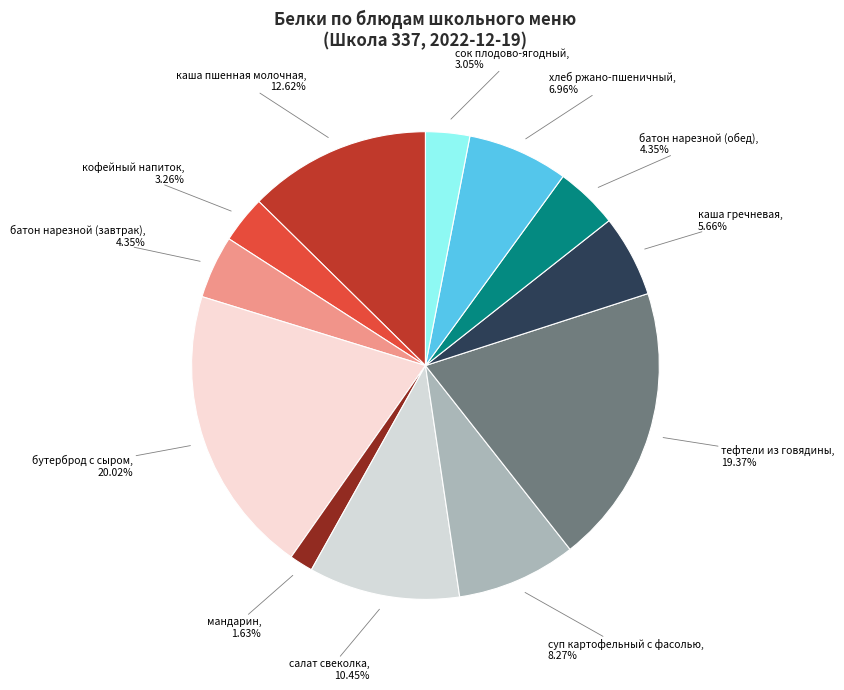

How many slices are in this pie chart?

12